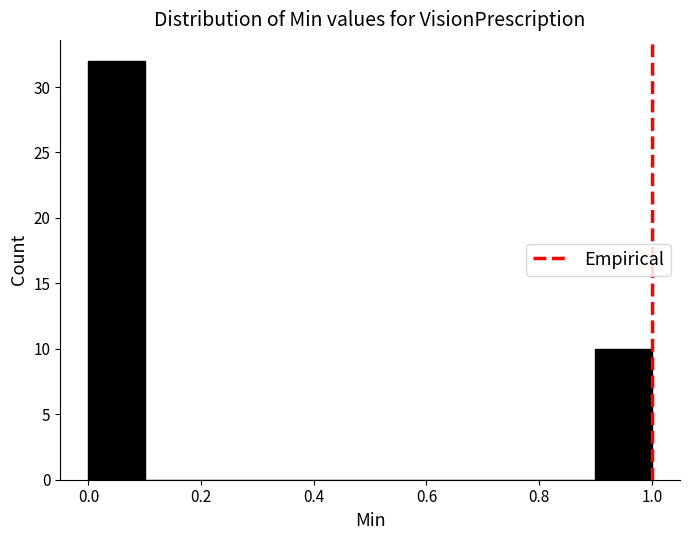

Reading left to right, transcribe this chart: for each bar, give the range it covers on the x-axis and its height. The values are not printed on the chart, so give them approximately, as read against the axis.

0.0 to 0.1: 32
0.1 to 0.2: 0
0.2 to 0.3: 0
0.3 to 0.4: 0
0.4 to 0.5: 0
0.5 to 0.6: 0
0.6 to 0.7: 0
0.7 to 0.8: 0
0.8 to 0.9: 0
0.9 to 1.0: 10